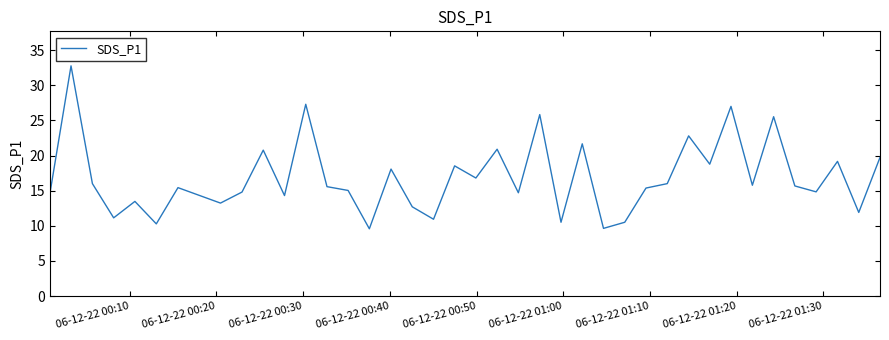

How many categories are shown in the chart?

40